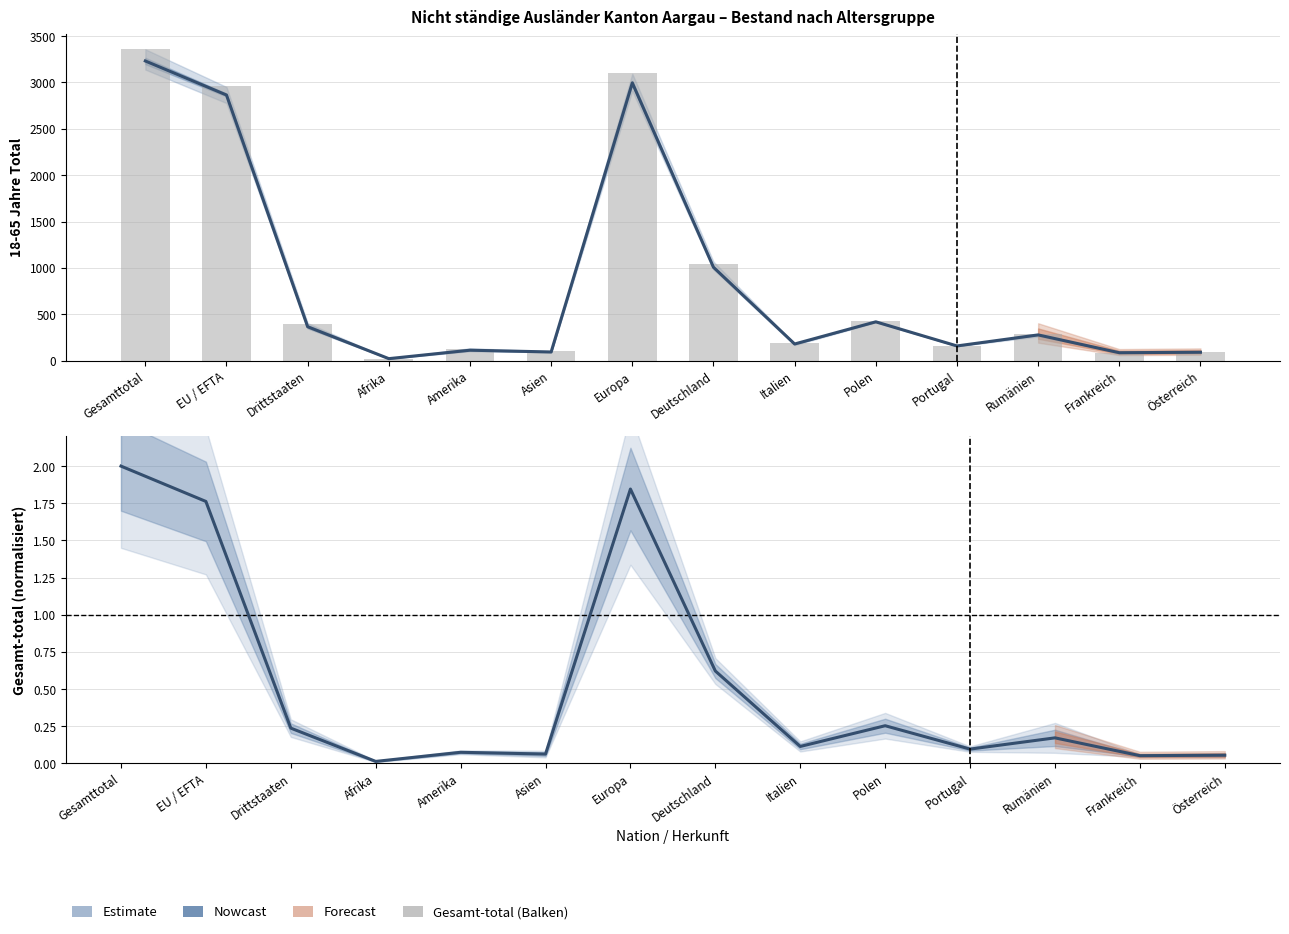

At which category is the sum across all series the highest?

Gesamttotal